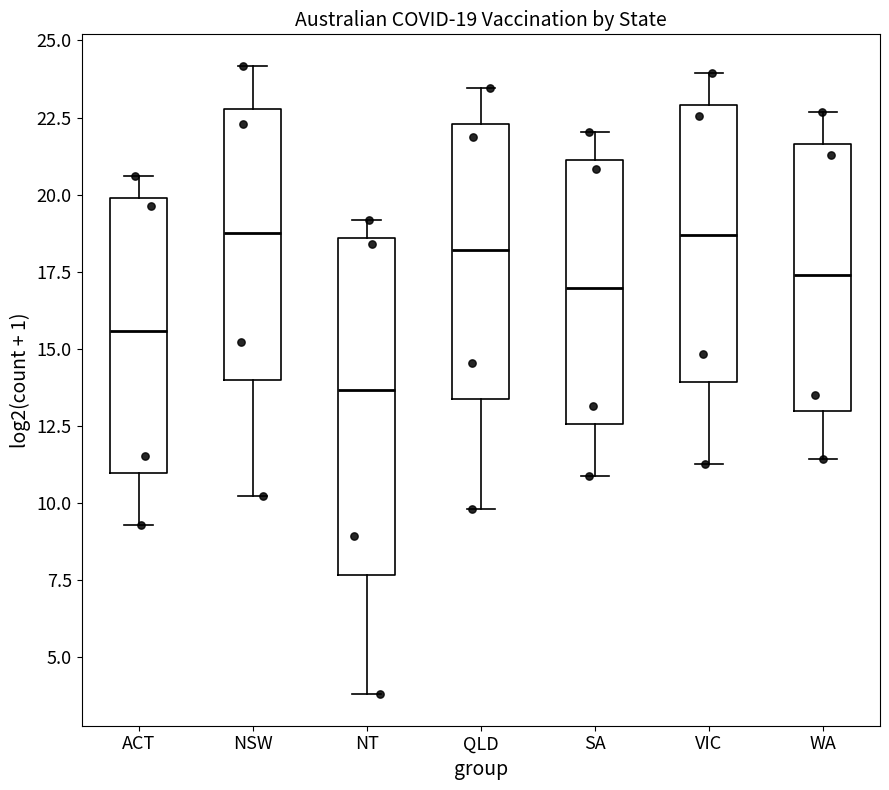

Which box's median line is the lowest?

NT